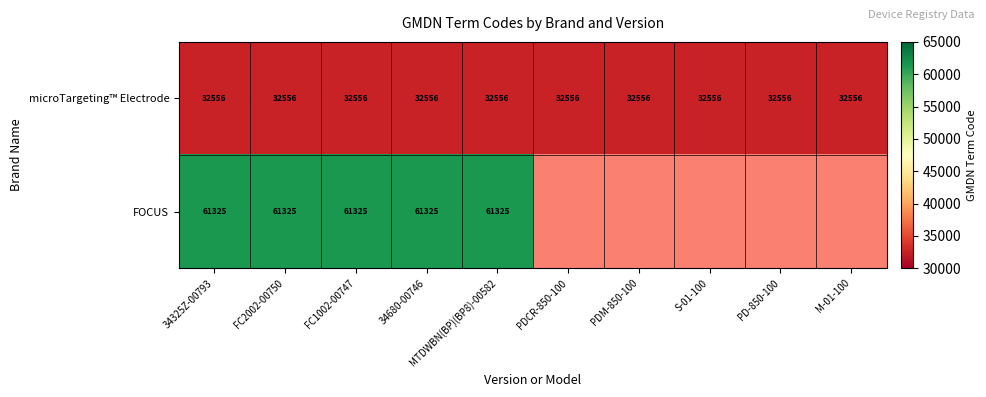

Rank the series at 34680-00746 from highest to lowest value.

FOCUS, microTargeting™ Electrode